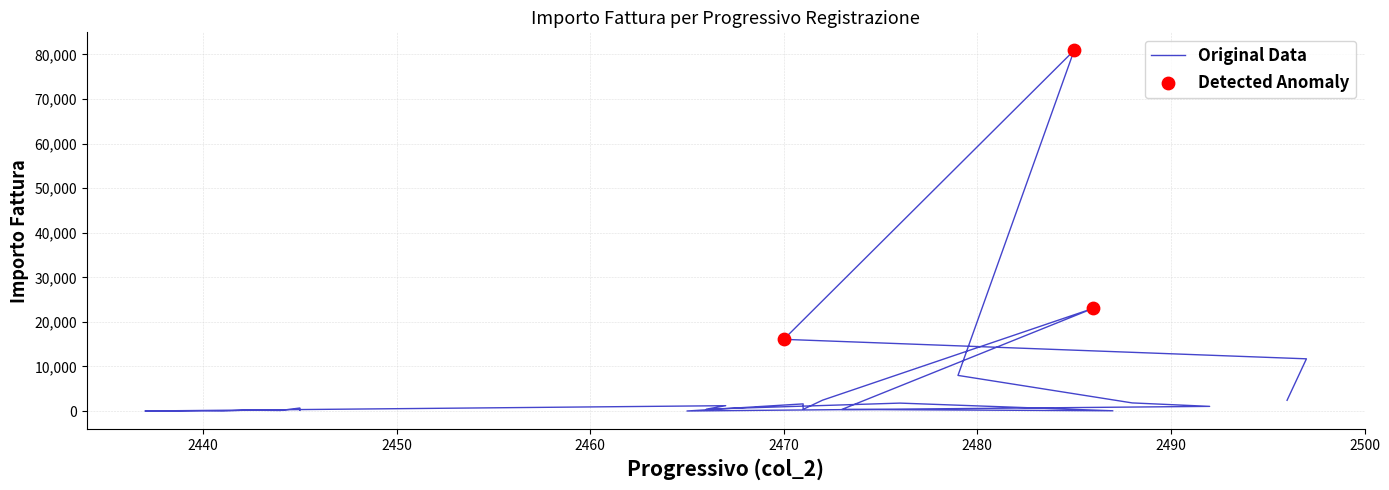

What is the ratio of the value at 2466 to the value at 2445?

2.1